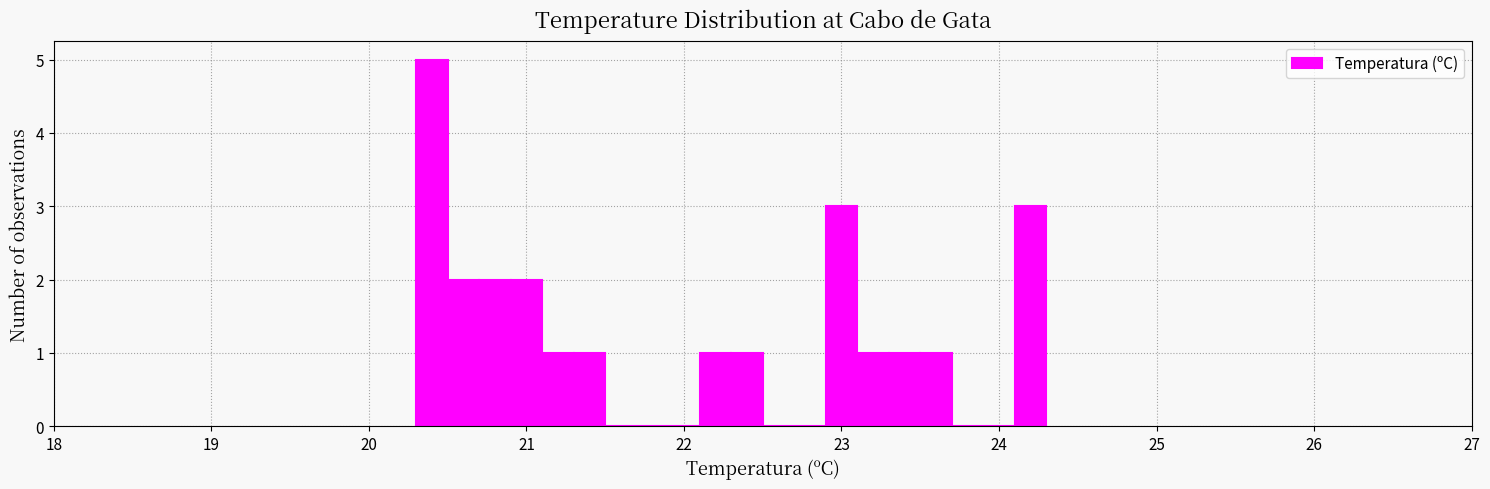

Around what value on the x-axis is the tallest bar? Give the approximate position of its centre, as read against the axis.

20.4